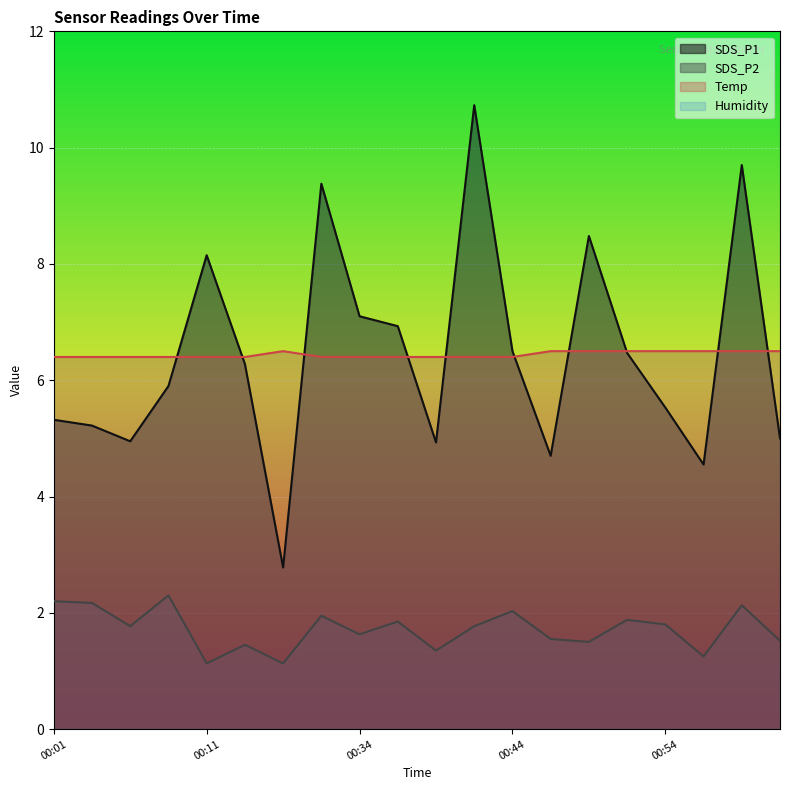

True or false: SDS_P2 has a value of 0.8 at 01:01.

False